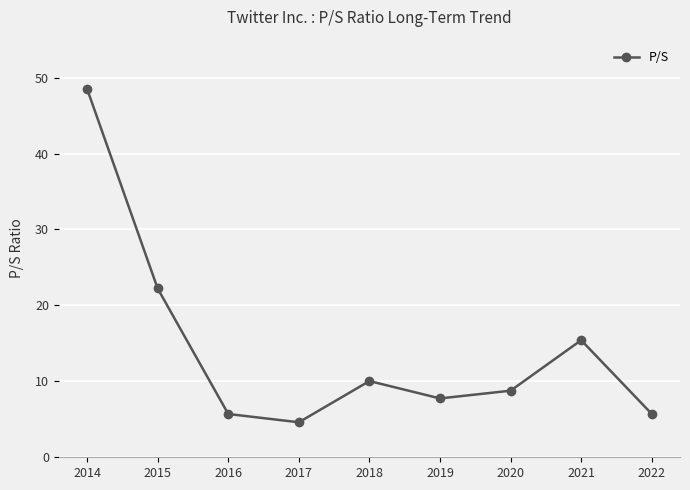

Is it true that the value at 2017 is 1.3?

False